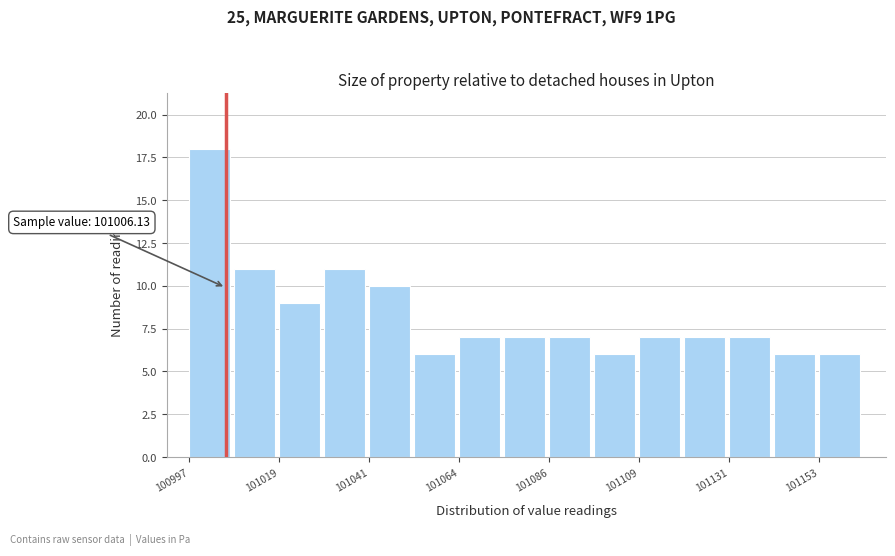

Read against the x-axis, roughly where is the centre of the tallest bar?

101000